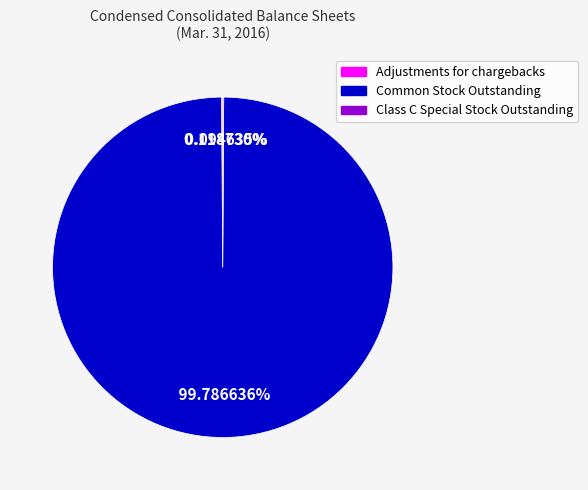

To the nearest percent, what is the average slice percentage?

33%